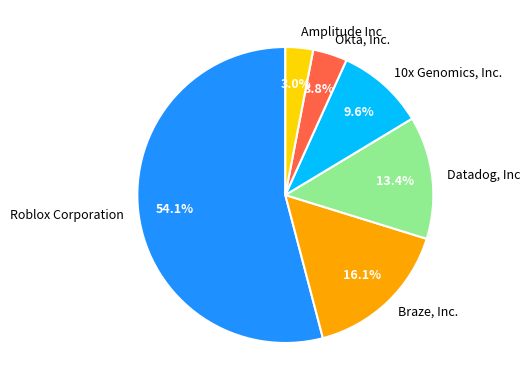

What is the ratio of the value at 10x Genomics, Inc. to the value at Datadog, Inc?

0.7